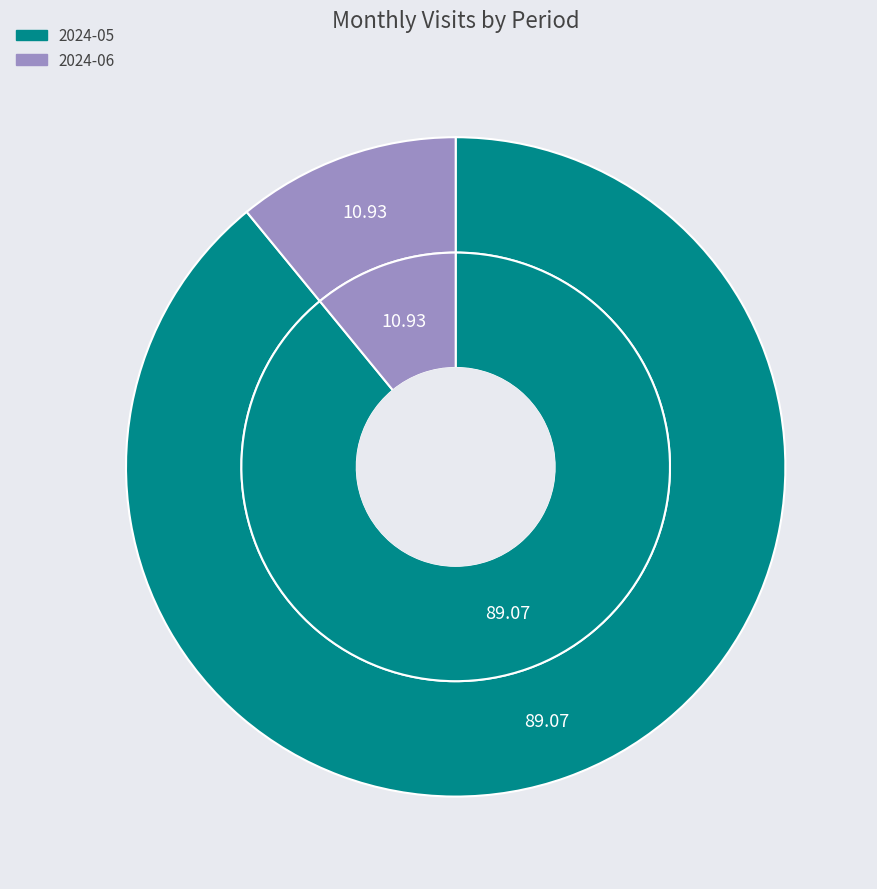

What percentage do 2024-05 and 2024-06 together represent?

100.0%